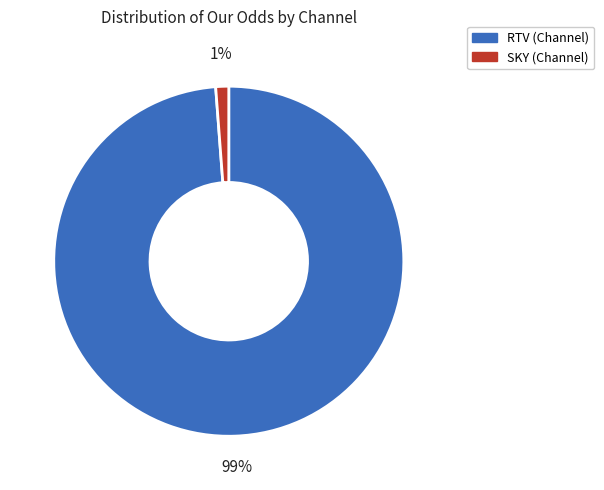

Between SKY and RTV, which is larger?

RTV